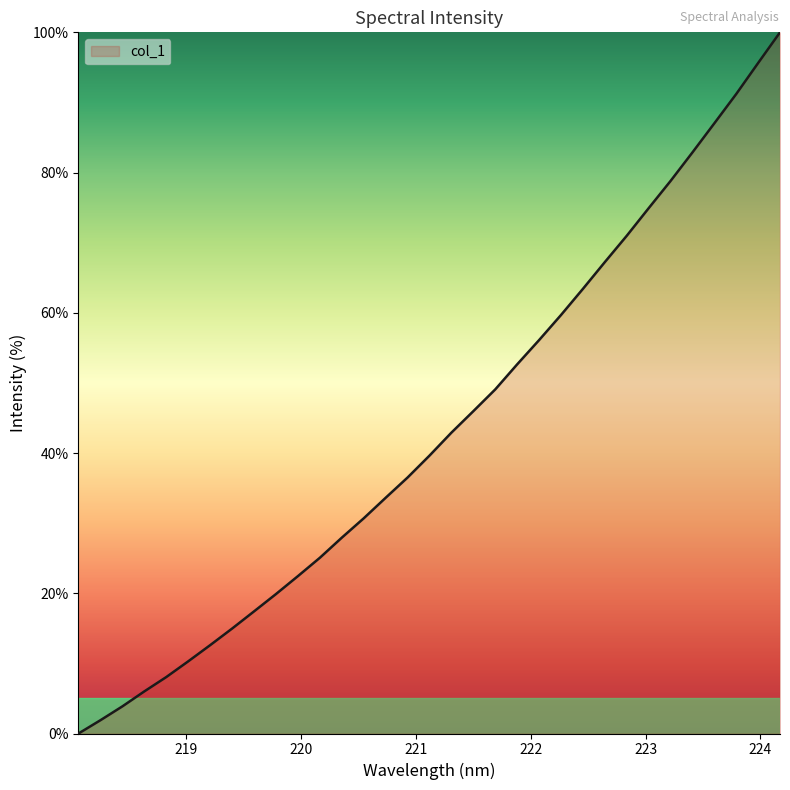

What is the difference between the maximum and minimum values?

100.0